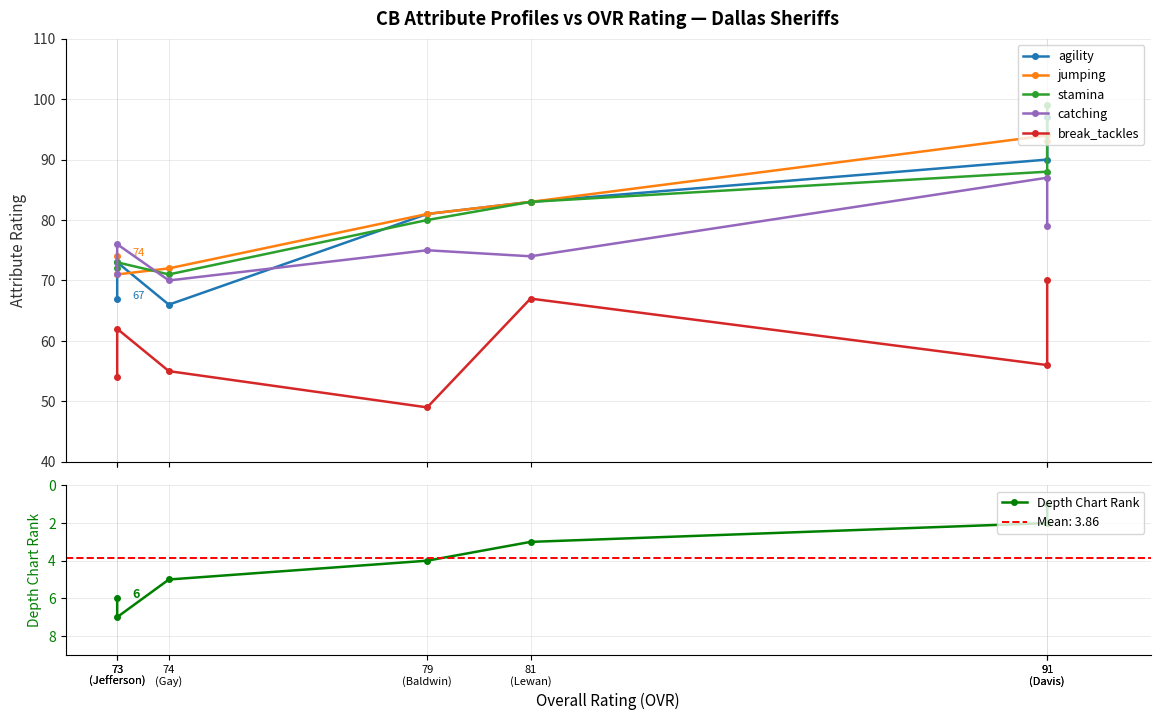

What is the total value across all series at 73
(Jefferson)?

362